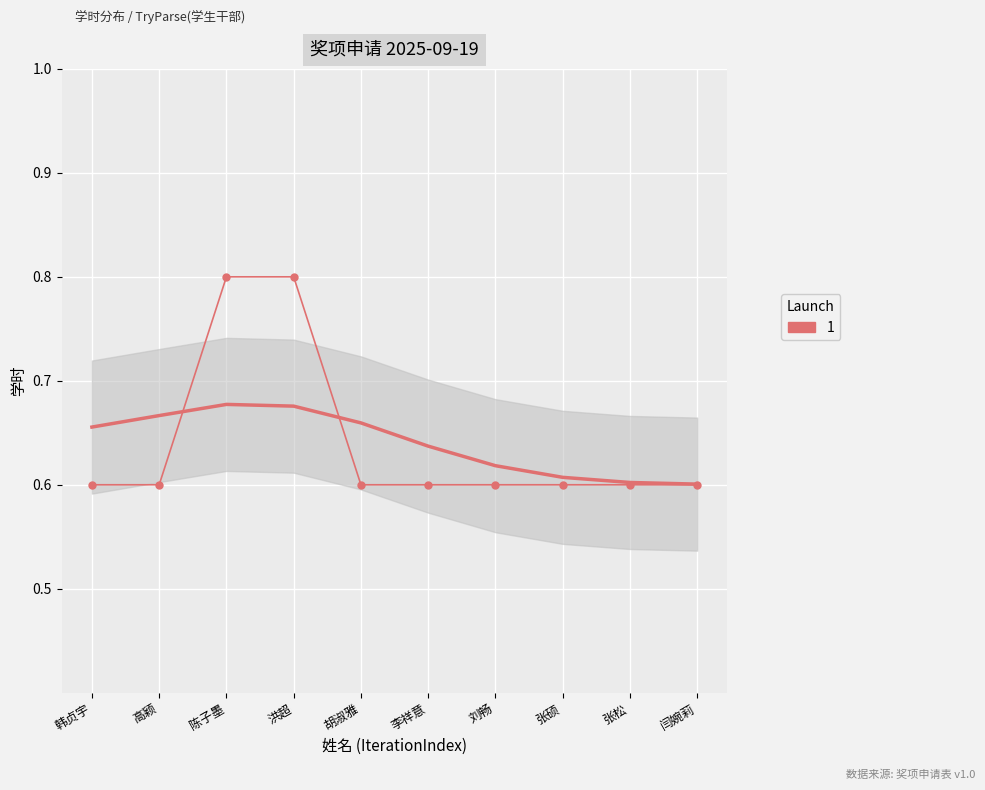

What is the smallest value displayed?

0.6